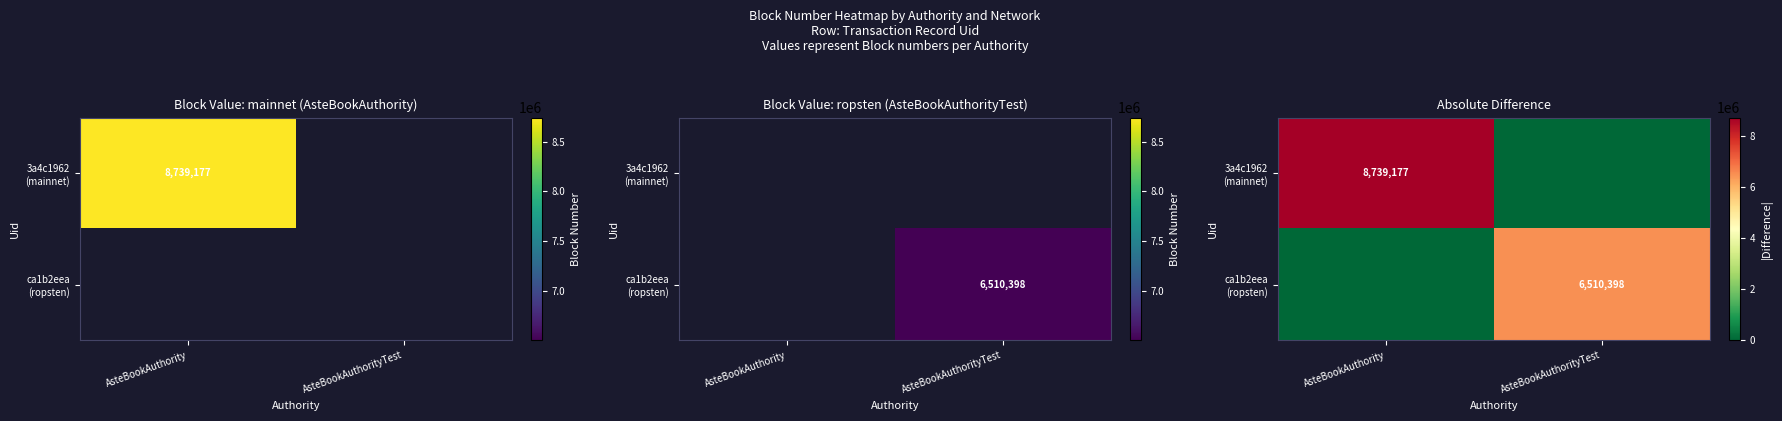

At which category is the sum across all series the highest?

AsteBookAuthority